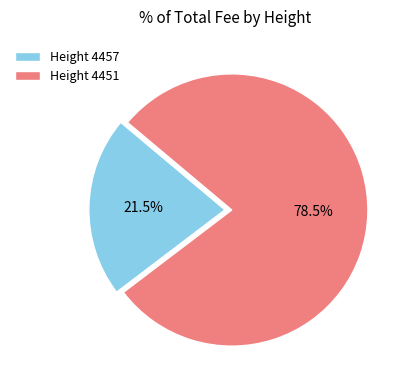

Which has a higher value, Height 4451 or Height 4457?

Height 4451